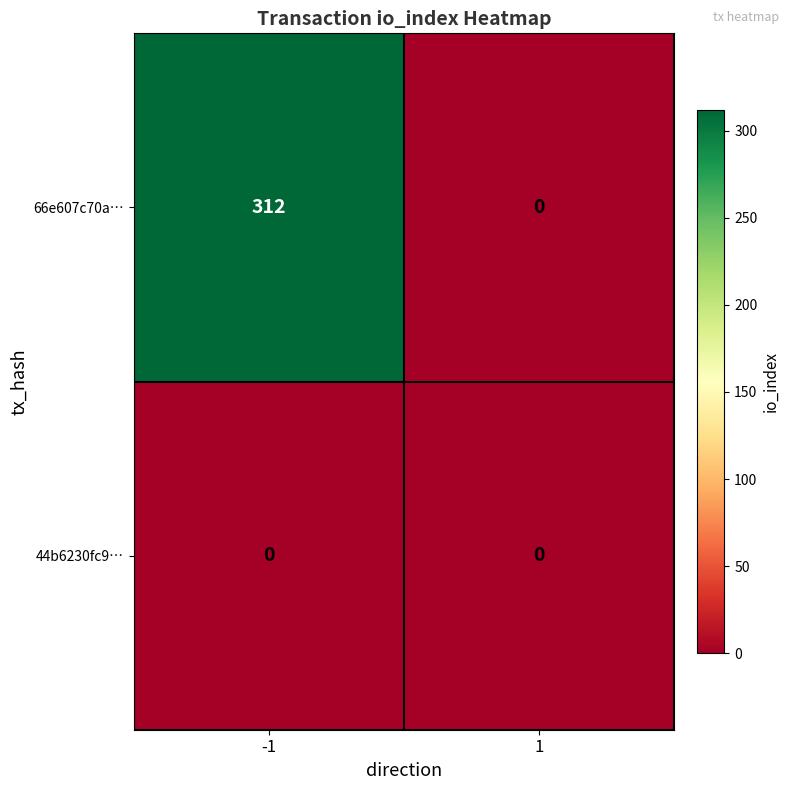

Rank the series by their maximum value, from lowest to highest.

44b6230fc9…, 66e607c70a…